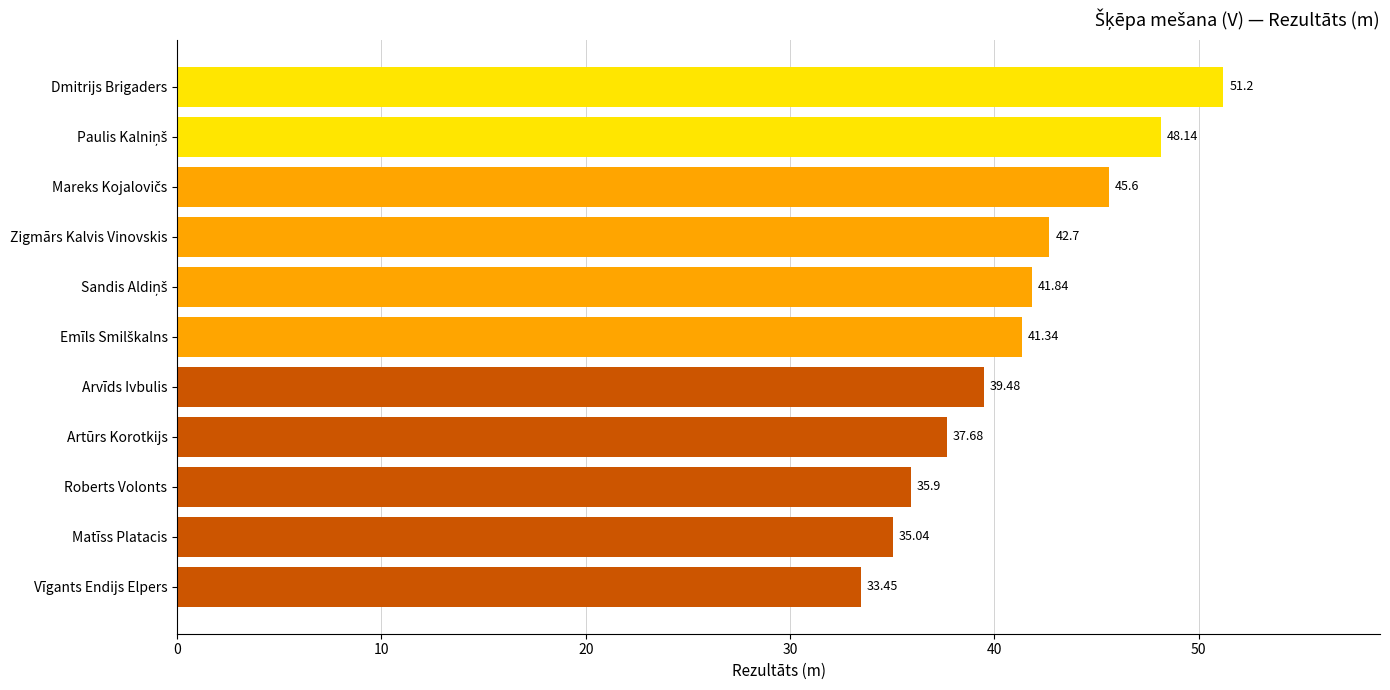

What is the sum of all values?

452.4